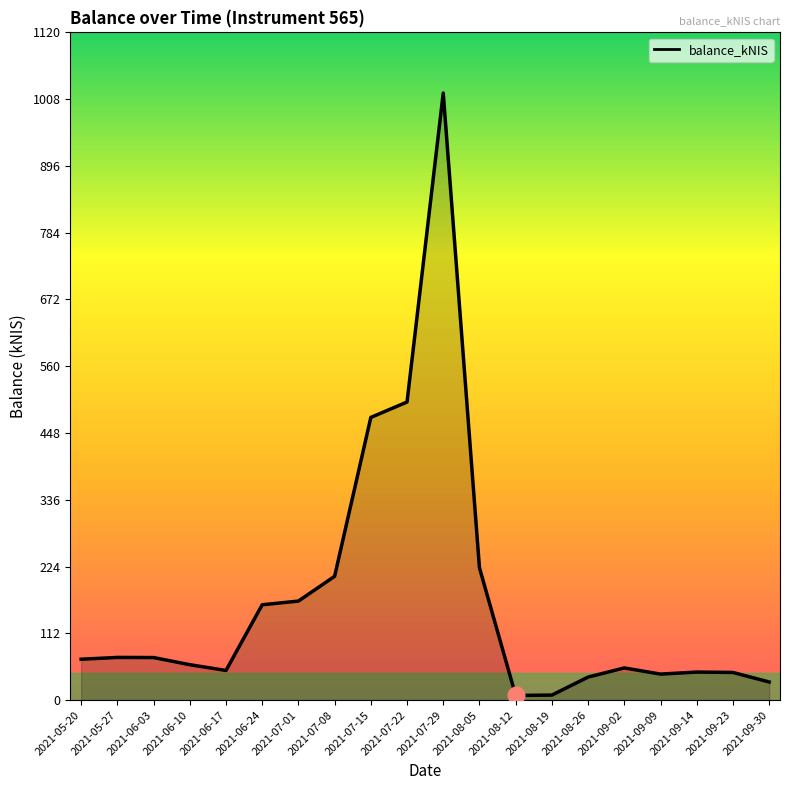

What is the ratio of the value at 2021-08-19 to the value at 2021-06-17?

0.2